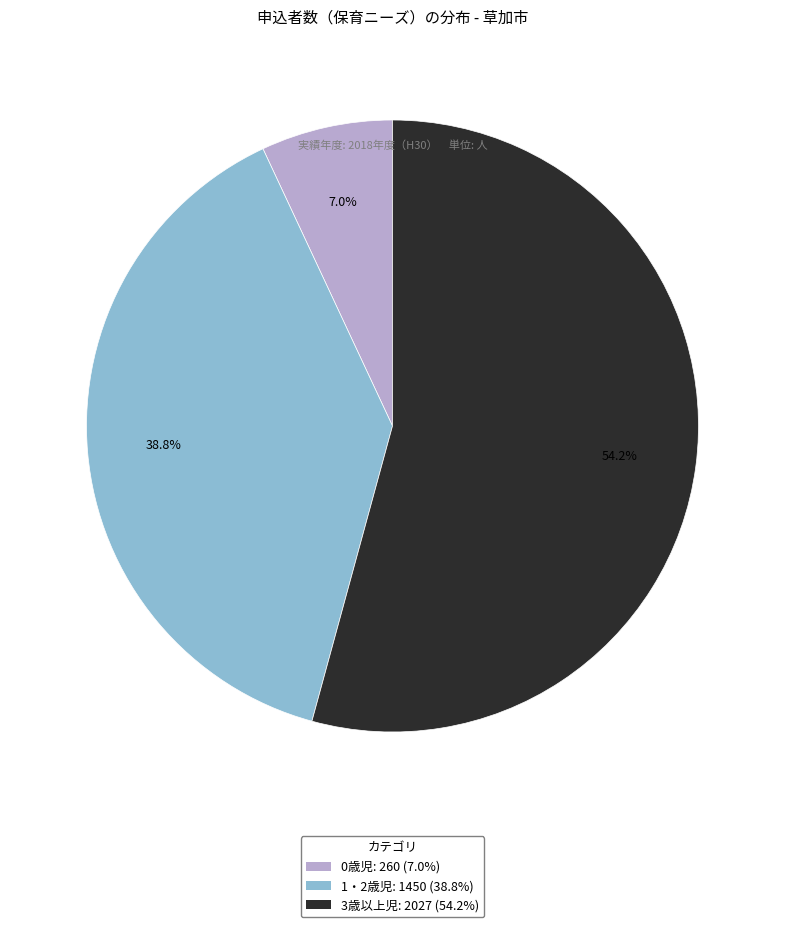

The 3歳以上児 slice represents 54% of the pie. True or false?

True